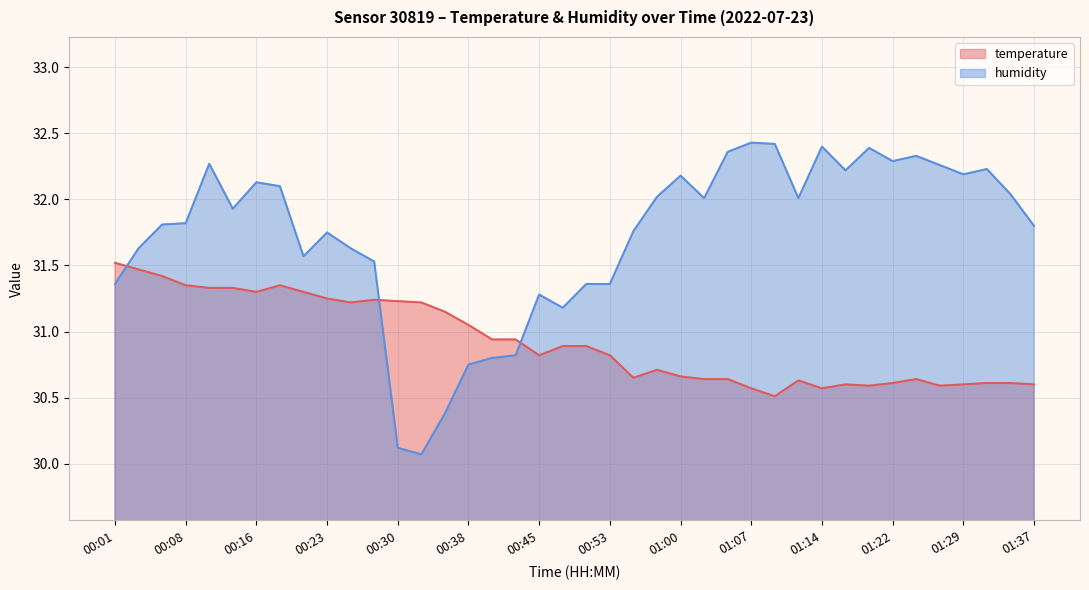

What is the difference between the second highest and second lowest values in the humidity series?

2.3